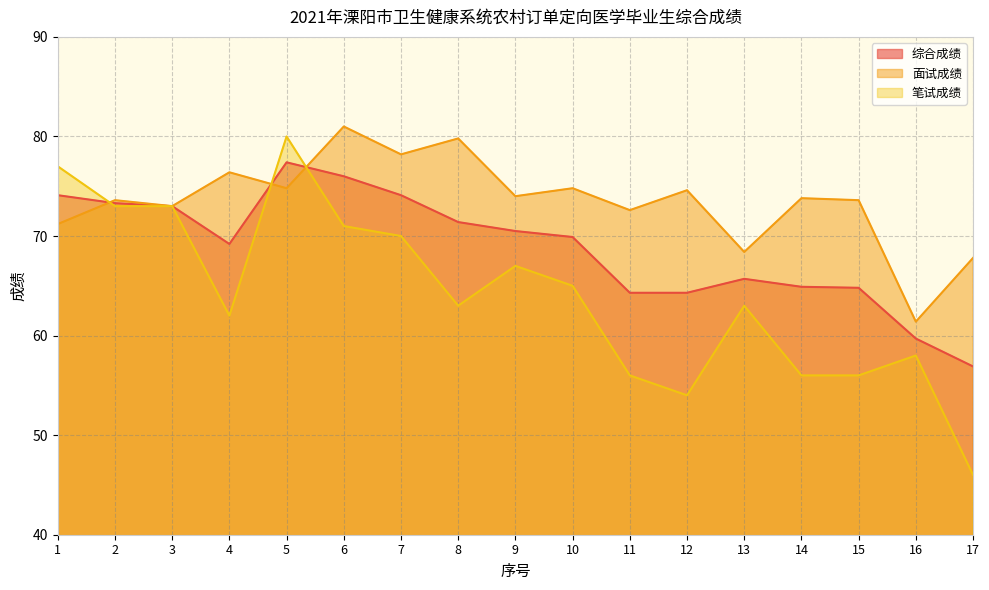

Which series has the largest total across all categories?

面试成绩